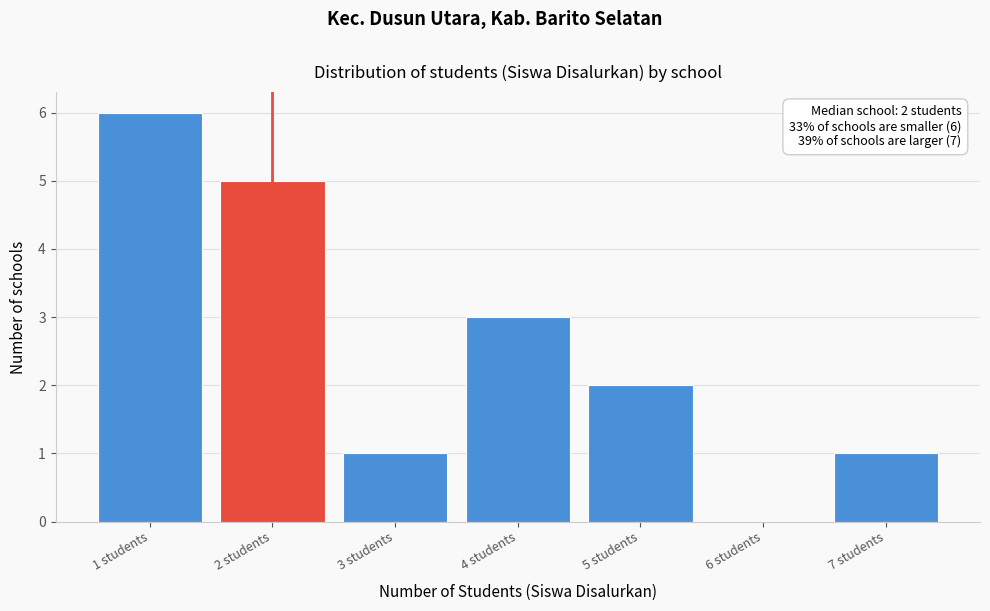

Over which range of the x-axis is the bar tallest?

0.5 to 1.5